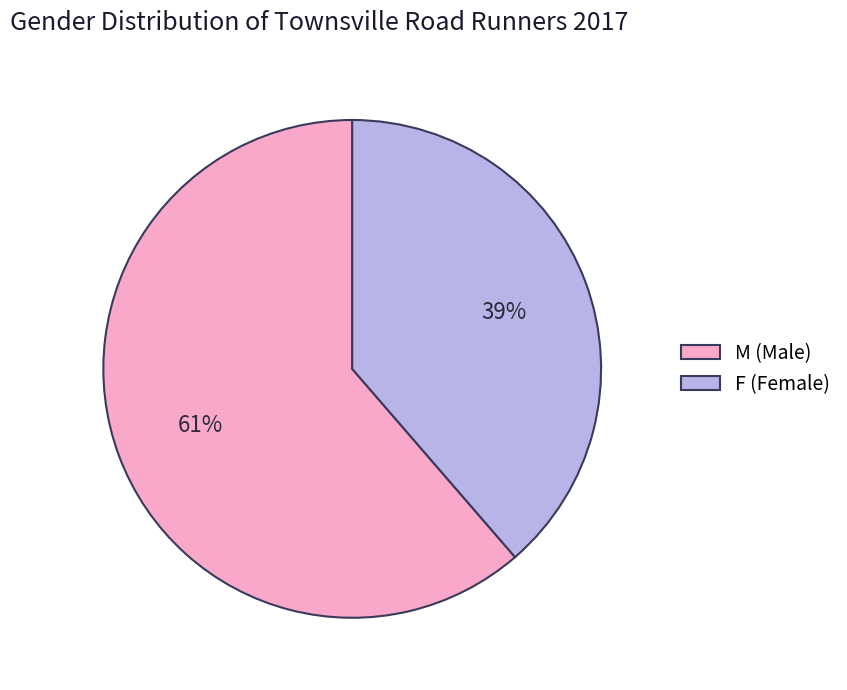

How many slices are in this pie chart?

2